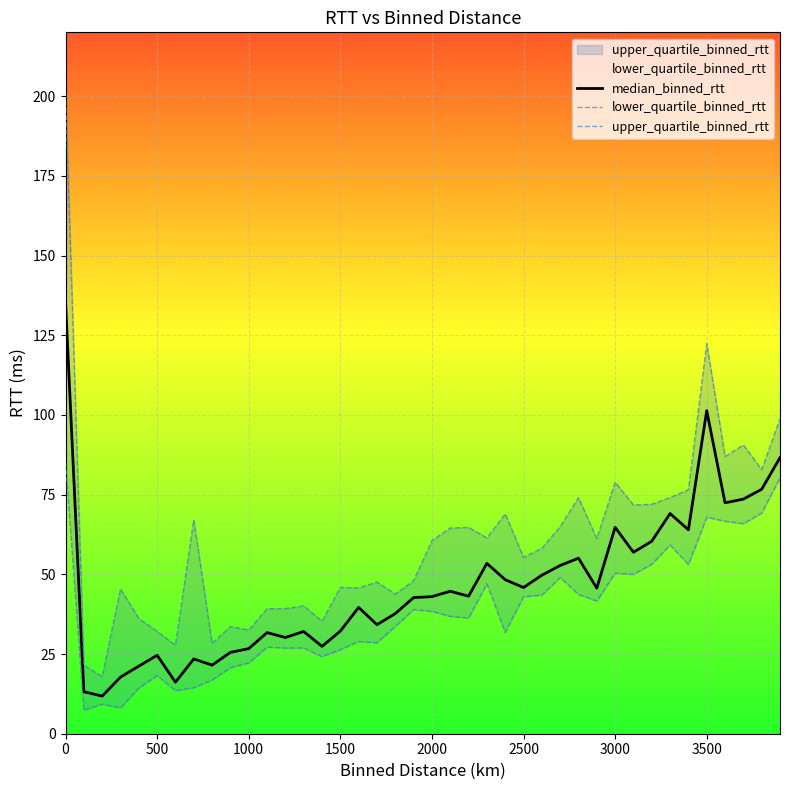

What is the maximum value for median_binned_rtt?

135.4